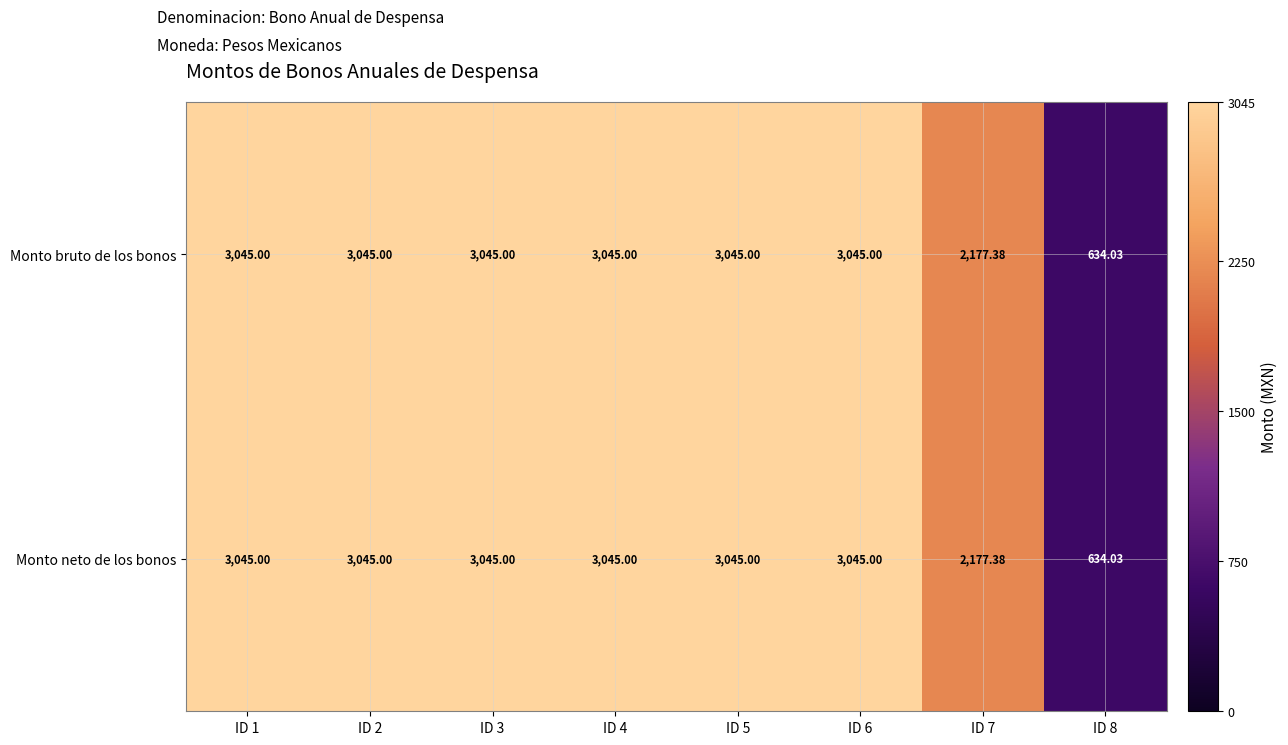

What is the total value across all series at ID 1?

6090.0